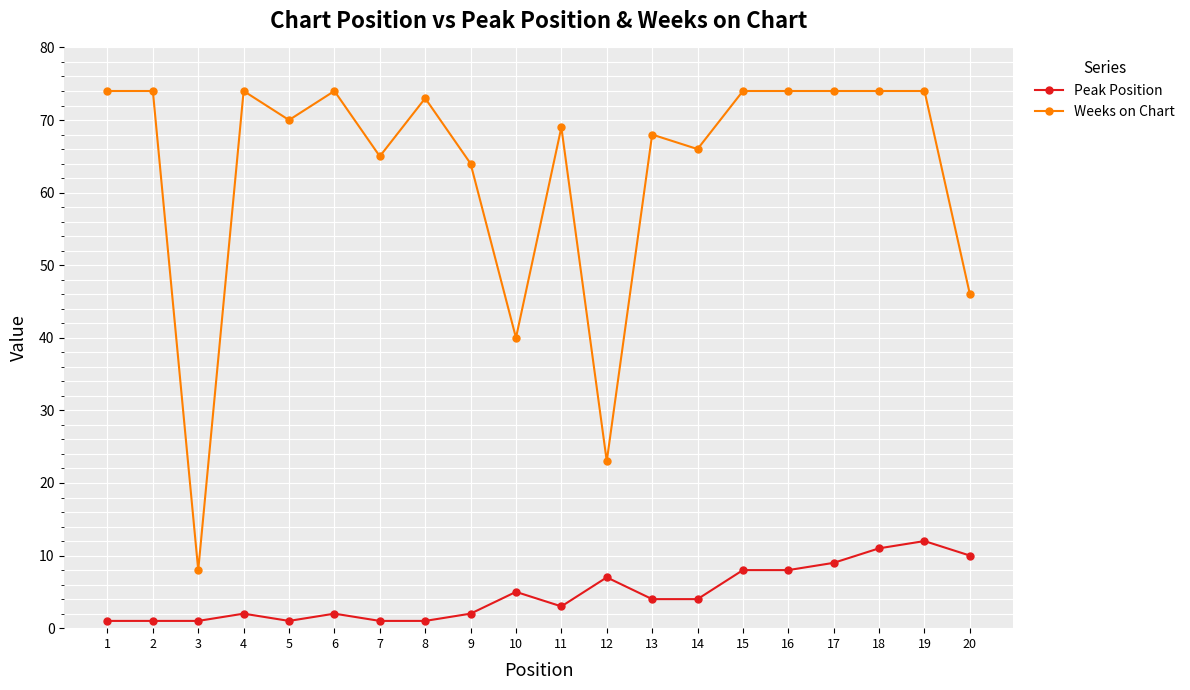

How many distinct data groups are displayed?

2